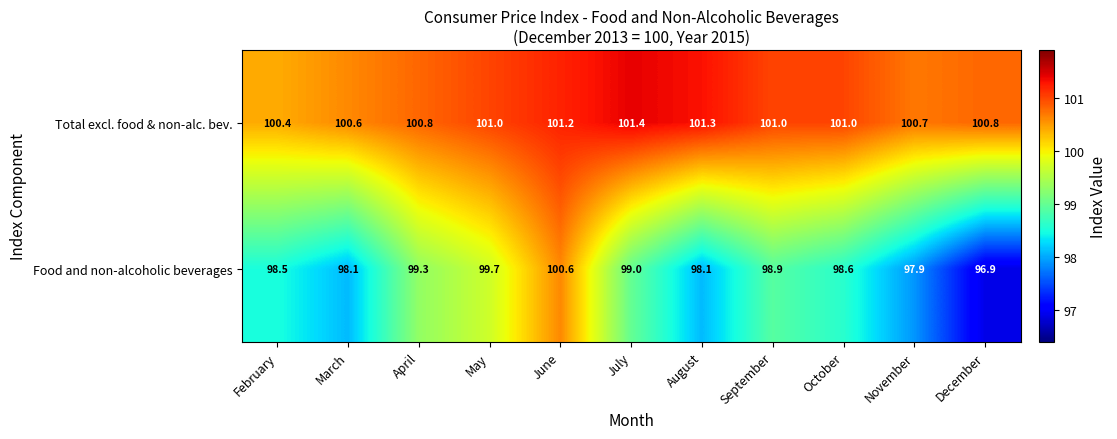

What is the difference between the highest and lowest values at September?

2.1